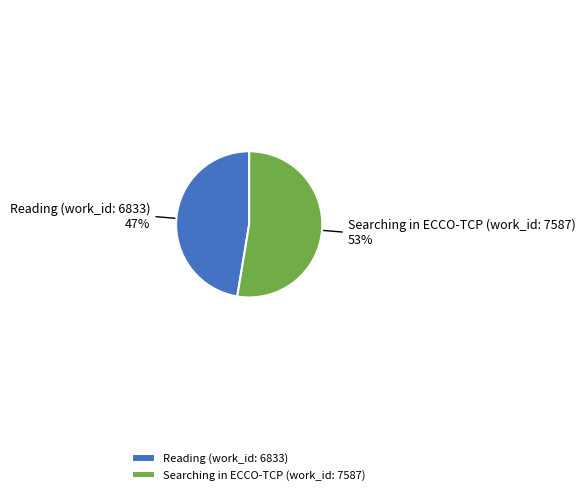

How many segments does this pie chart have?

2